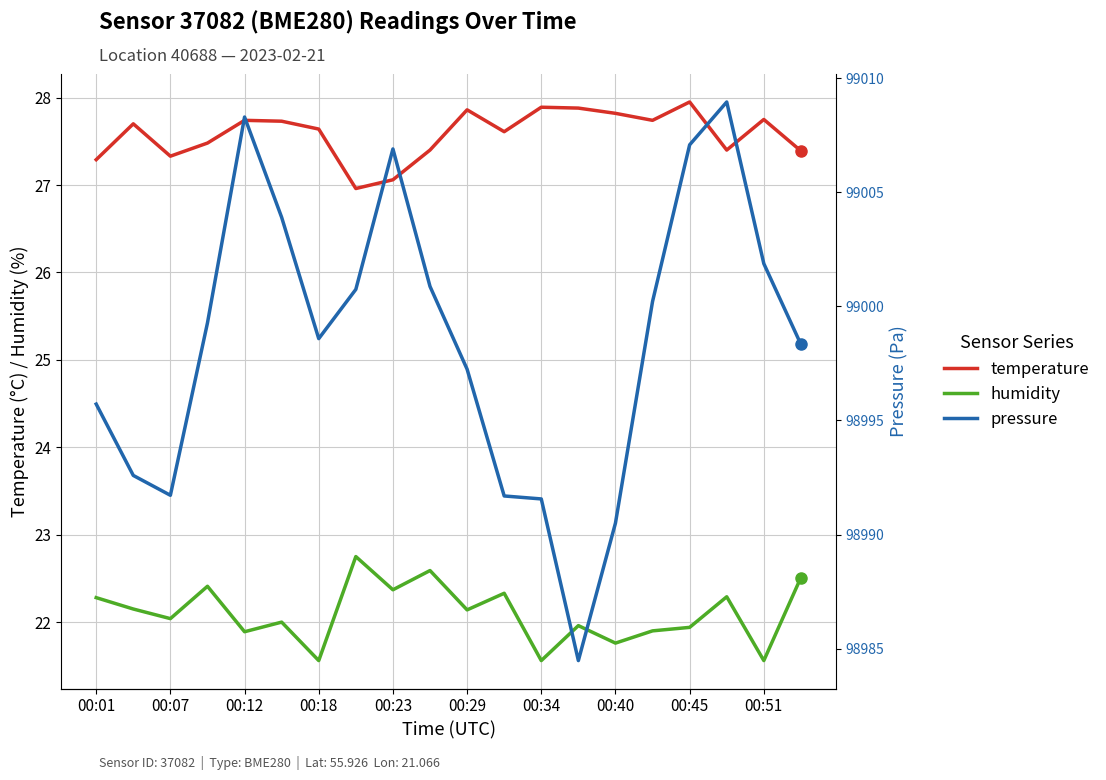

What is the total value across all series at 00:01?

99045.3